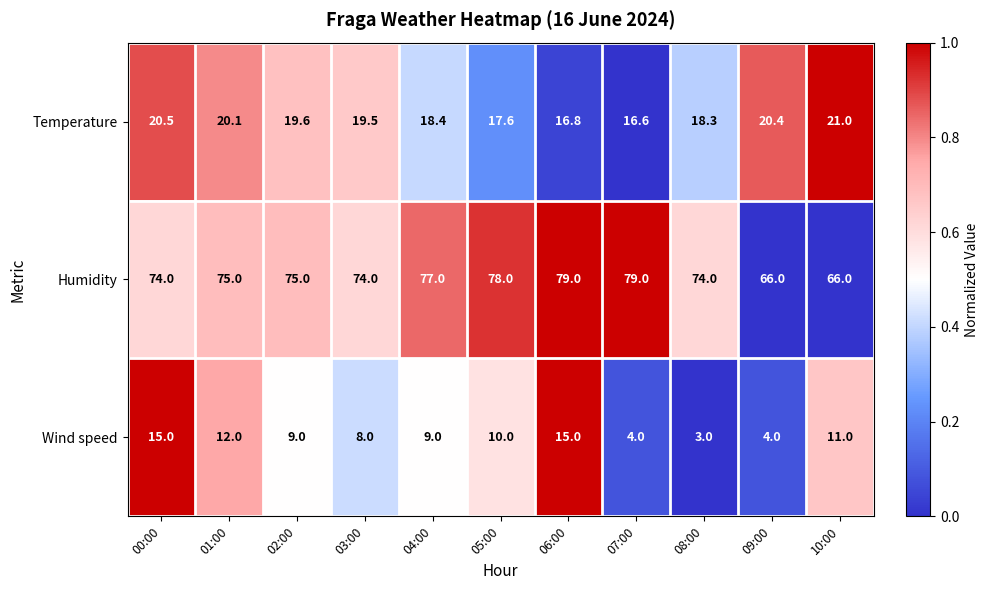

Which series has the largest total across all categories?

Humidity